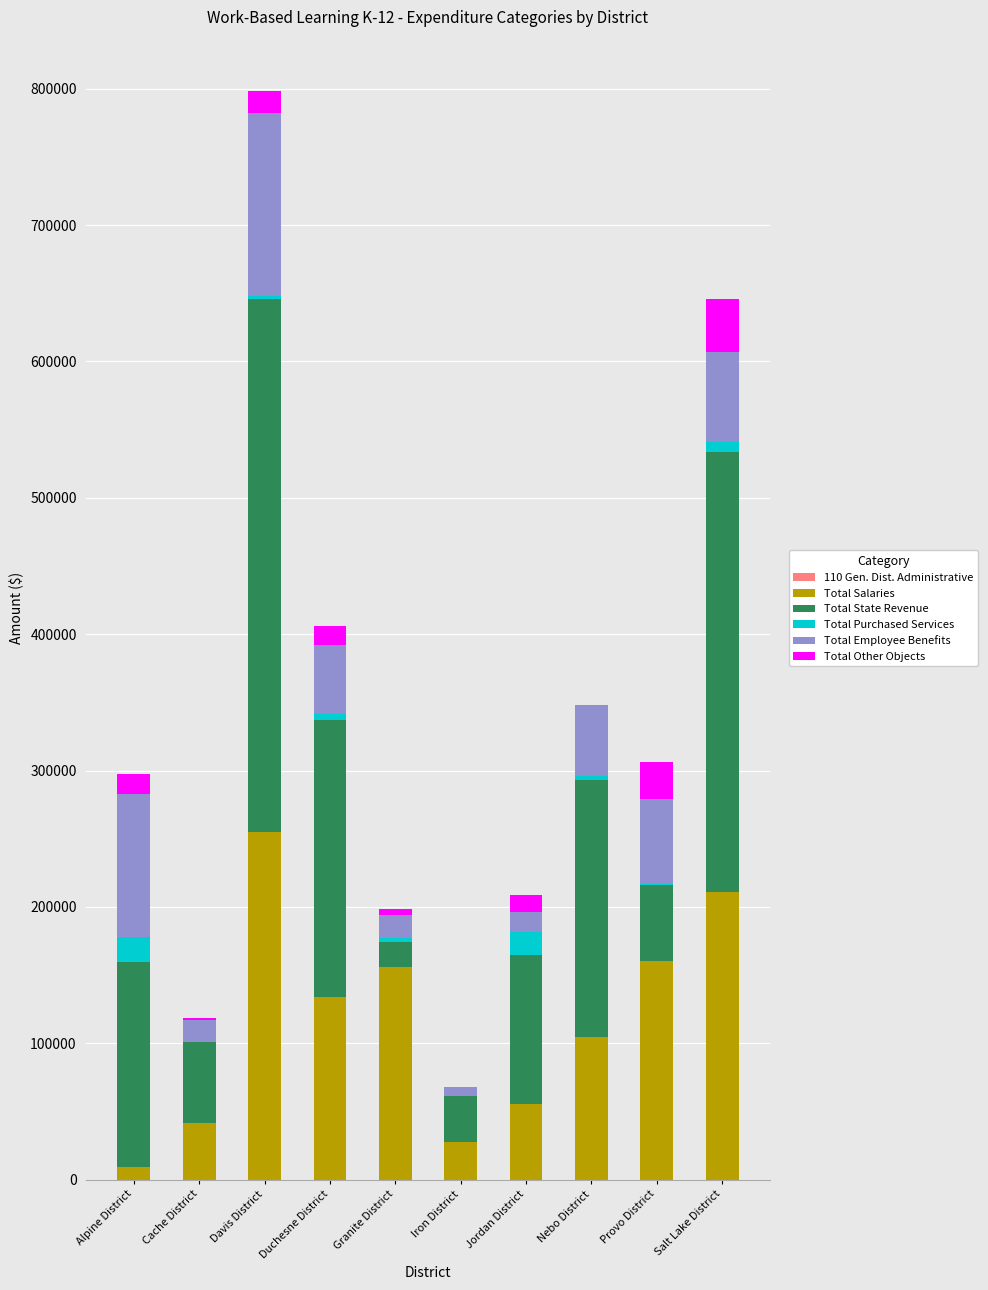

The Total Salaries series shows 54638.9 at Duchesne District. True or false?

False